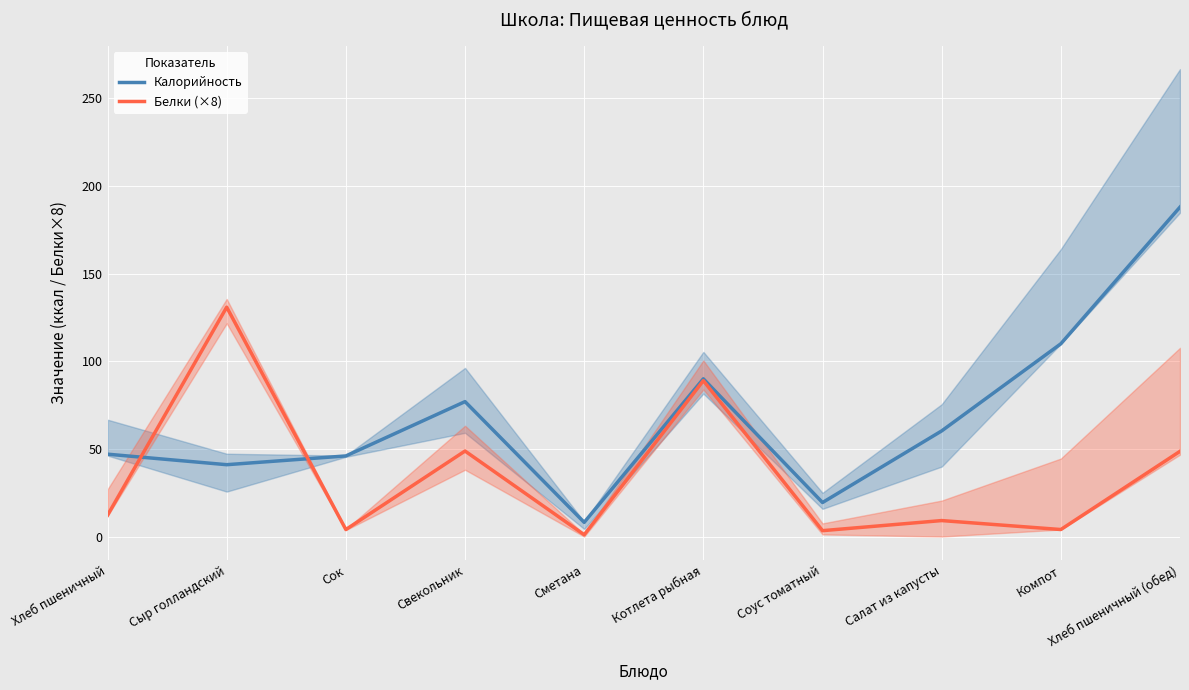

Does the chart display data point markers on the line(s)?

No